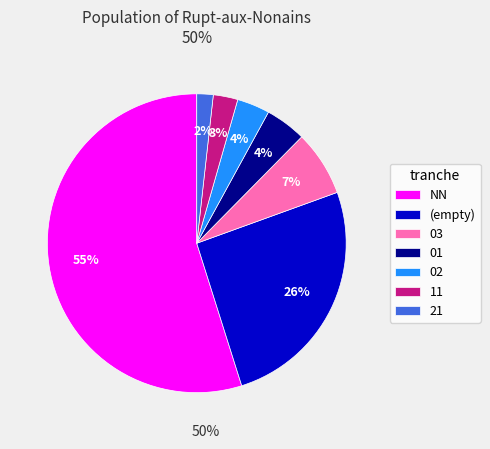

To the nearest percent, what is the average slice percentage?

14%